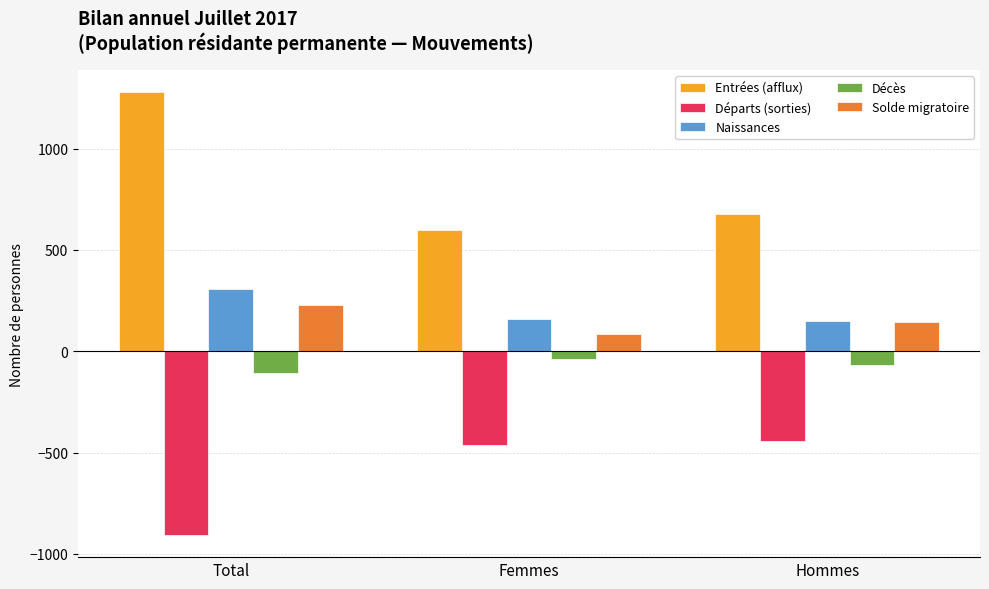

What are all the series names shown in the legend?

Entrées (afflux), Départs (sorties), Naissances, Décès, Solde migratoire